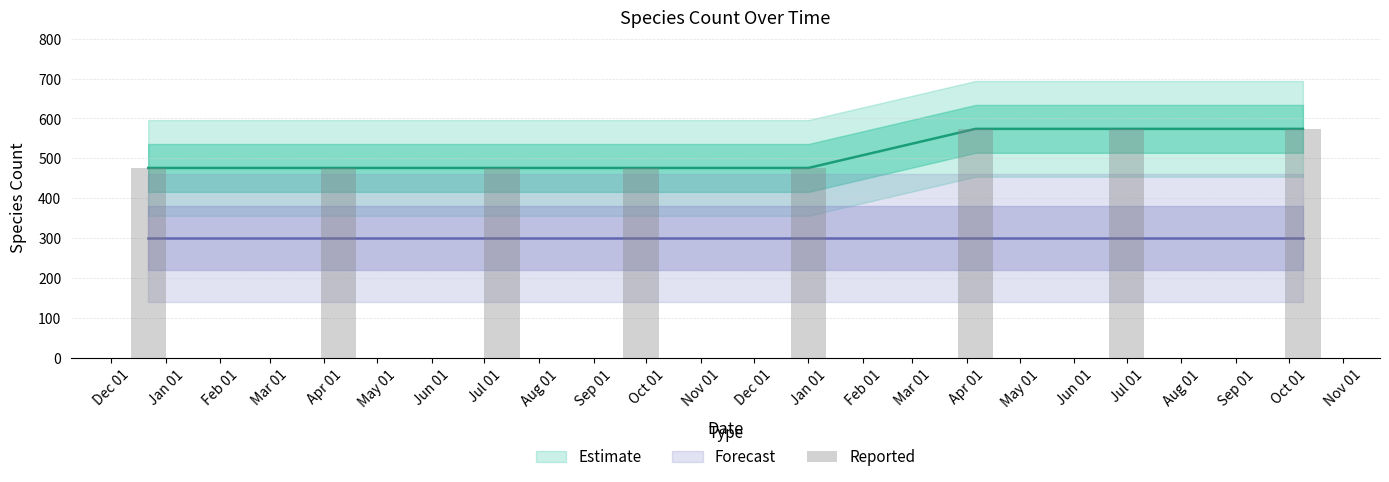

How many categories are shown in the chart?

8